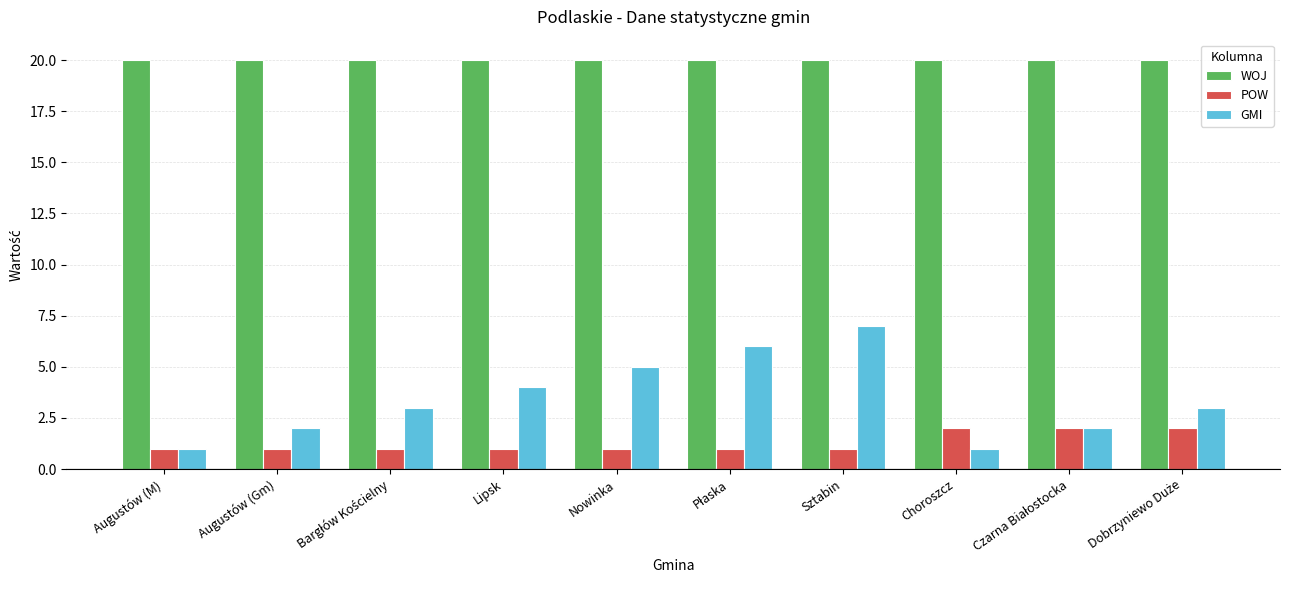

How many series are shown in this chart?

3